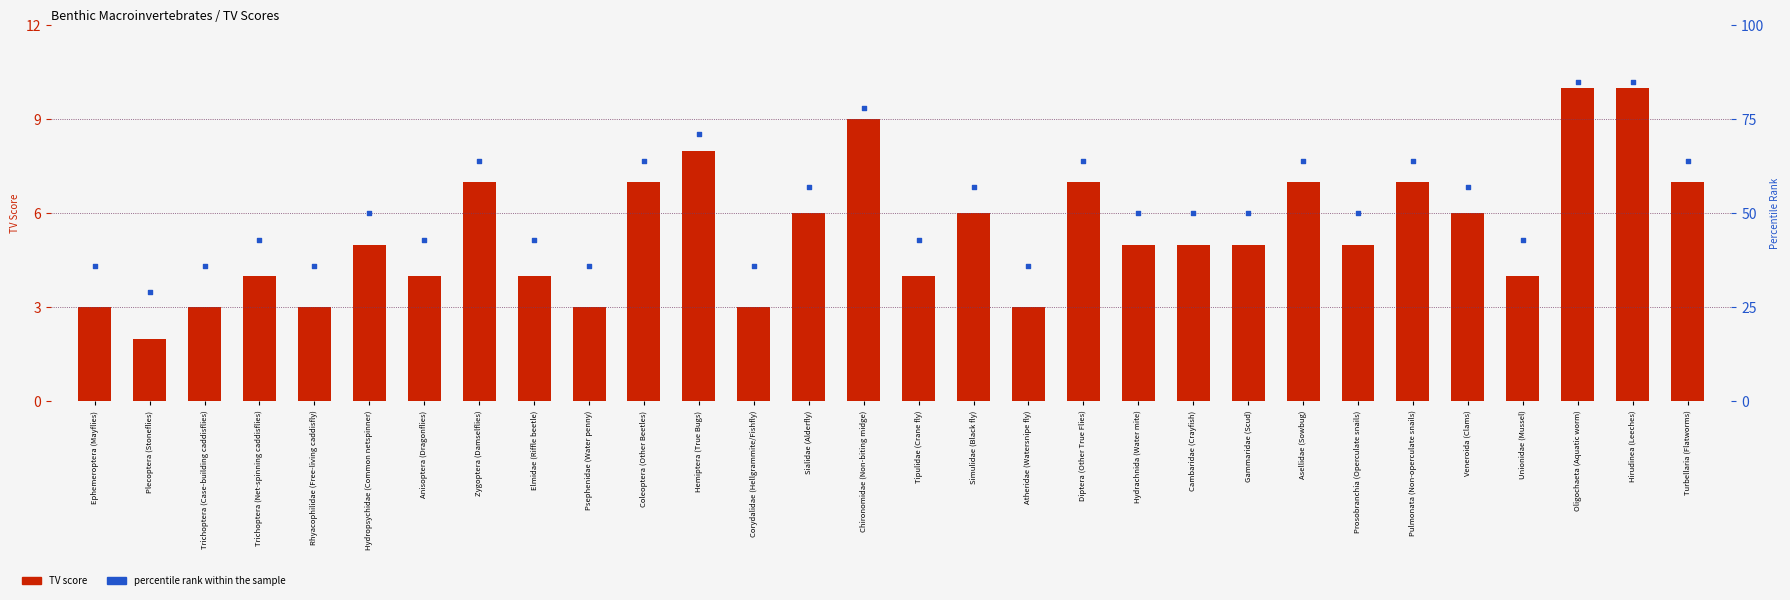

Which series has the widest spread of Y values?

percentile rank within the sample